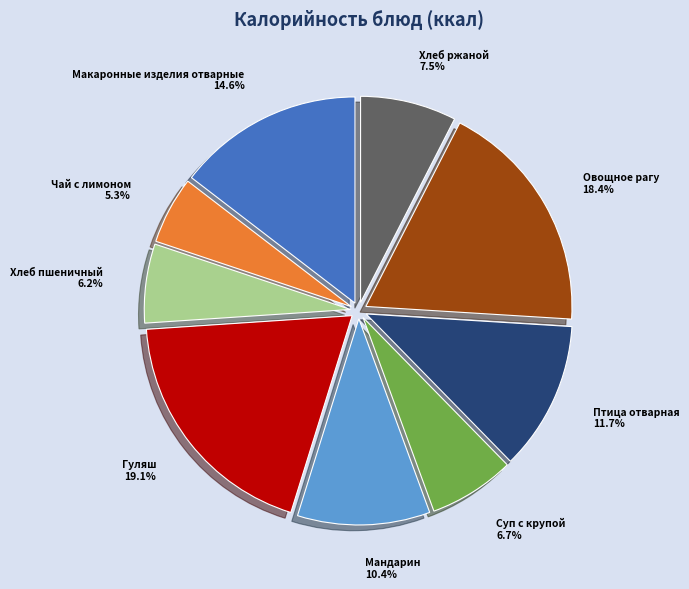

How much of the chart is everything except Чай с лимоном?

94.7%